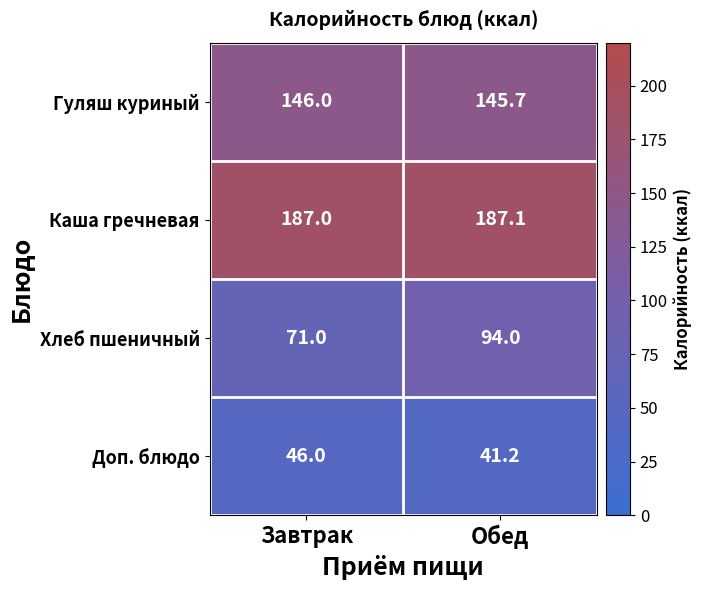

At which category is the sum across all series the highest?

Обед